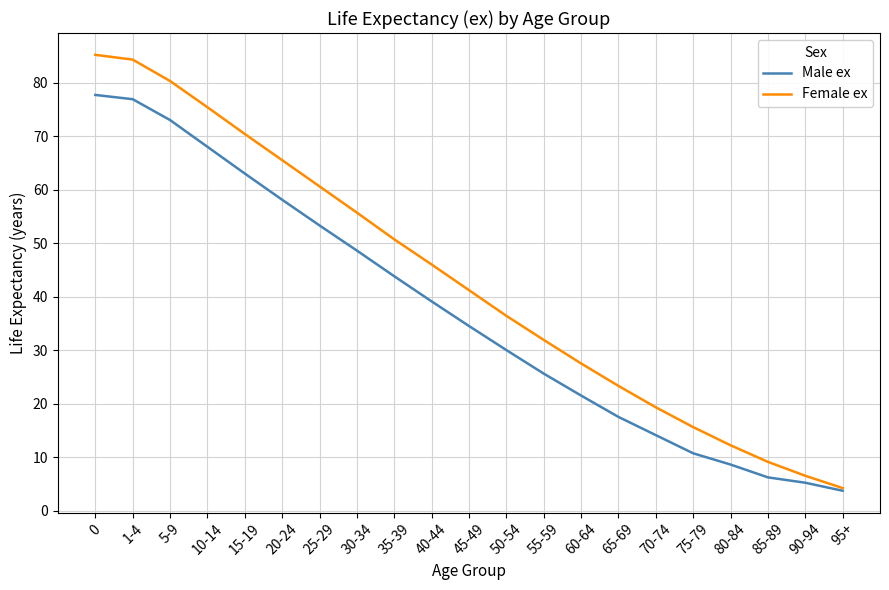

Is it true that Female ex equals 4.2 at 95+?

True